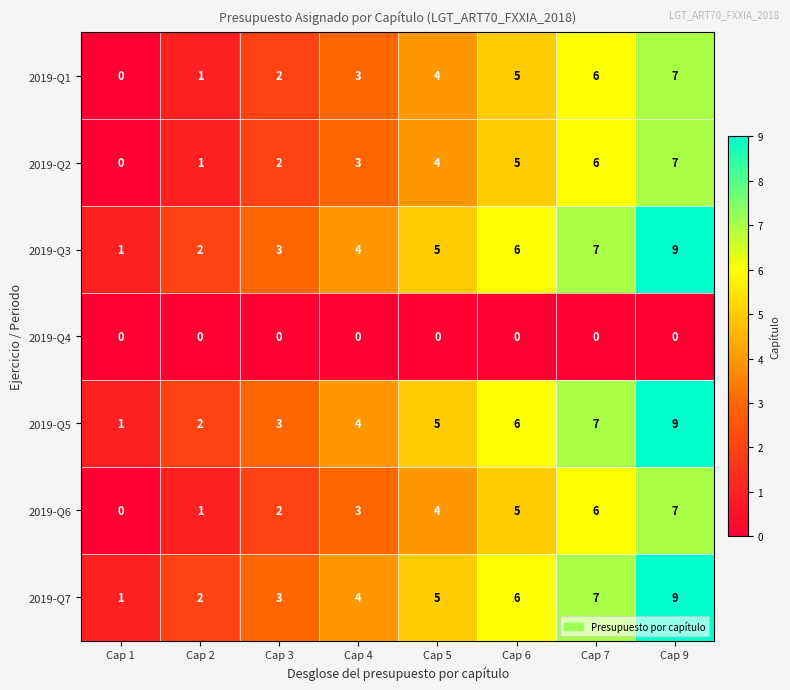

List the labels in order of 2019-Q5 value, largest first.

Cap 9, Cap 7, Cap 6, Cap 5, Cap 4, Cap 3, Cap 2, Cap 1